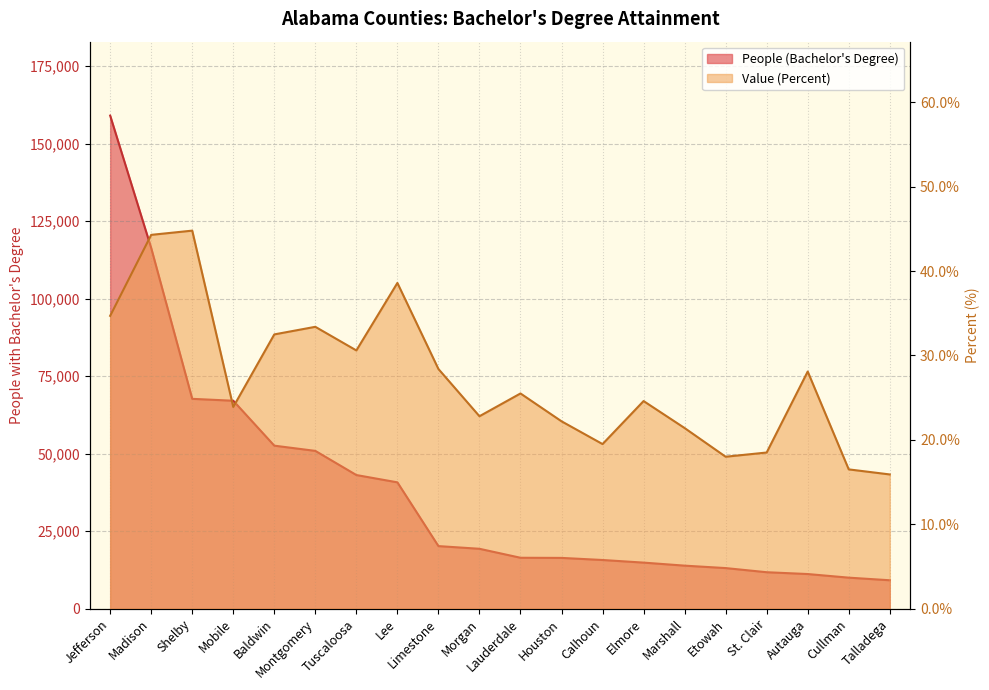

Rank the series by their maximum value, from lowest to highest.

Value (Percent), People (Education: At Least Bachelors Degree)